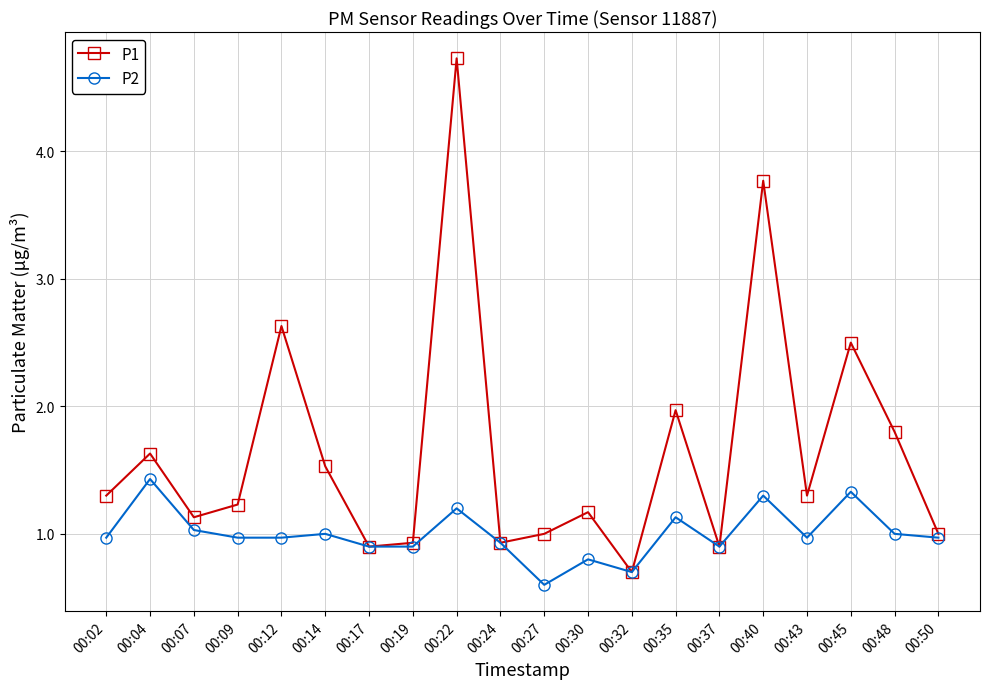

What is the sum of the P2 values at 00:37 and 00:27?

1.5